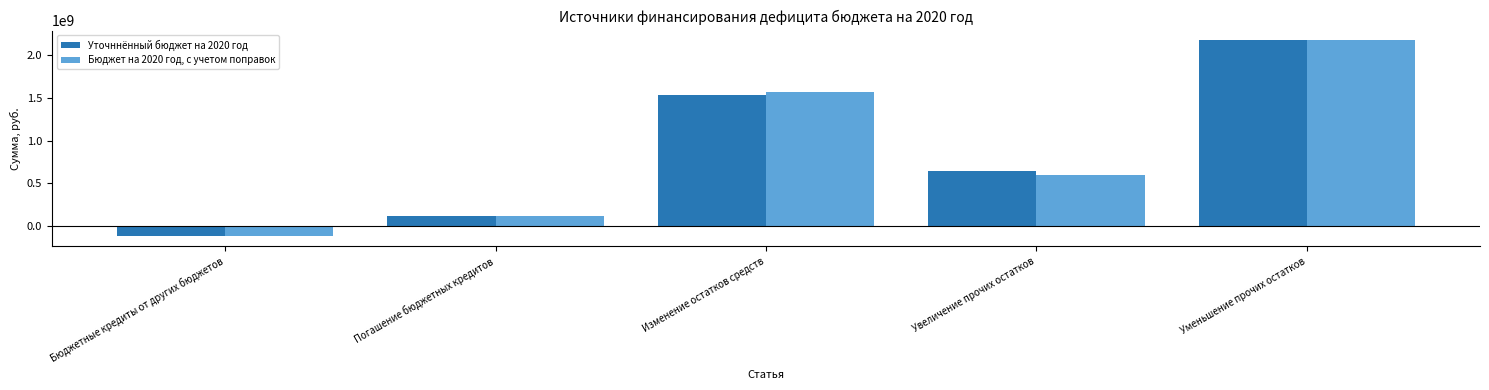

Read the Бюджет на 2020 год, с учетом поправок value at Погашение бюджетных кредитов.

119547000